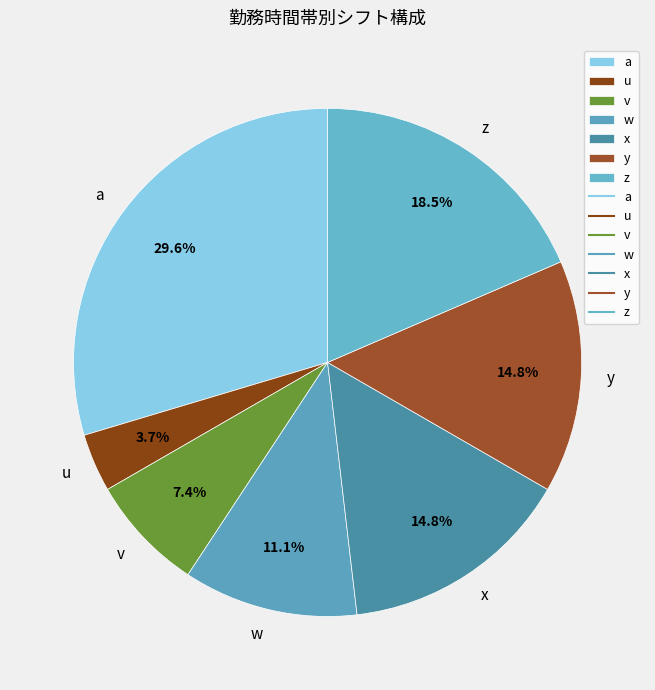

To the nearest percent, what is the combined percentage of a and u?

33%